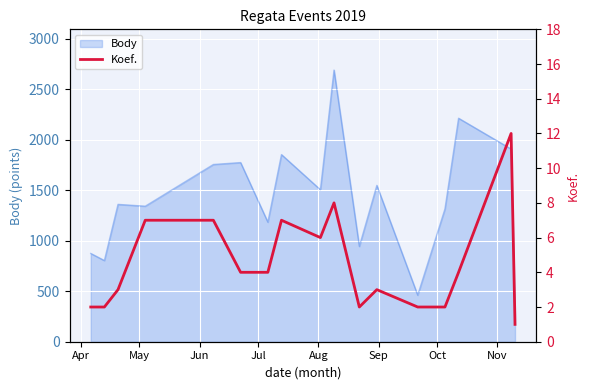

What is the minimum value shown in the chart?

1